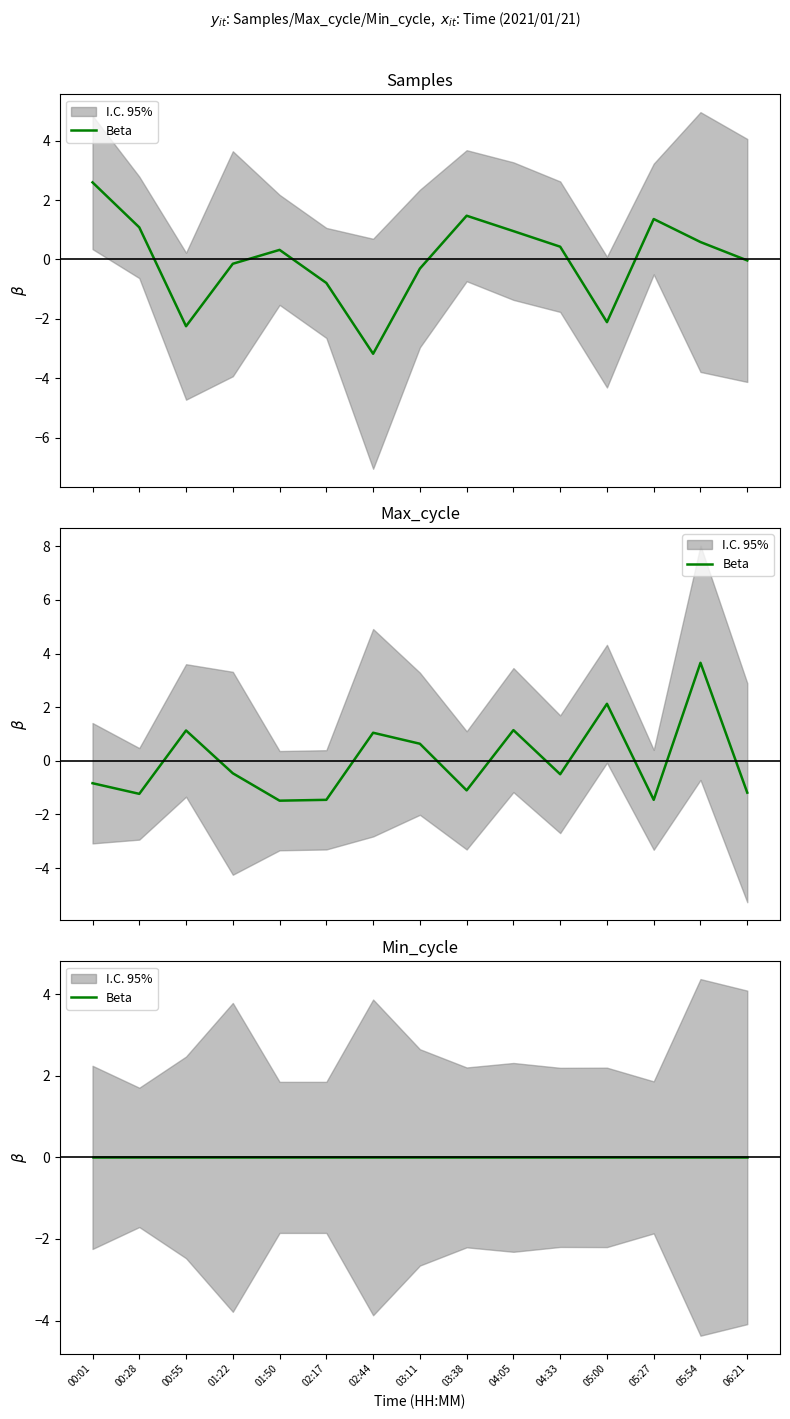

How many interior local peaks does the Samples series have?

3